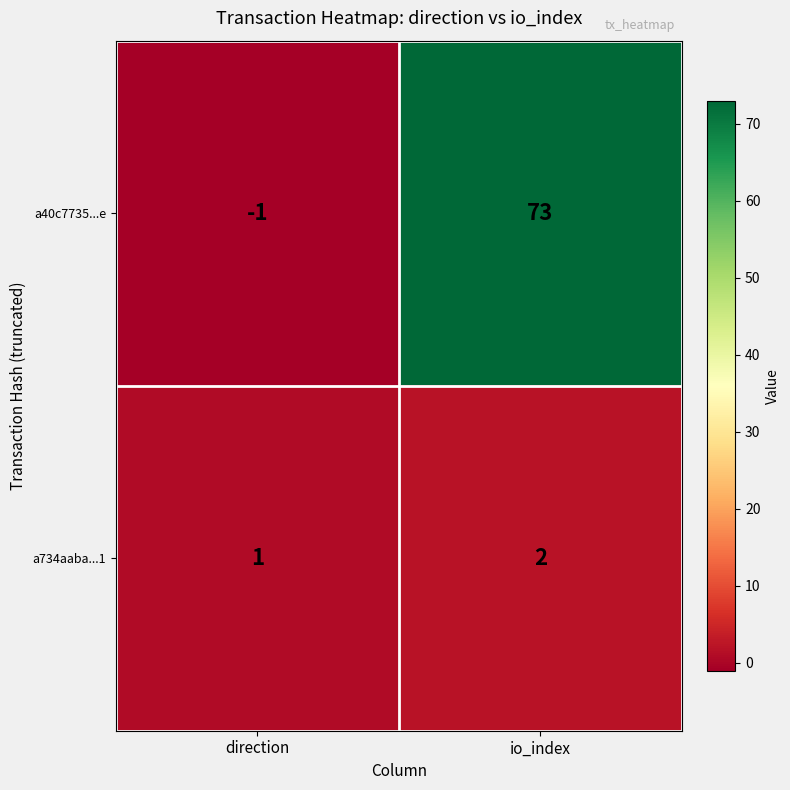

How many values in the a40c7735...e series are below 73?

1